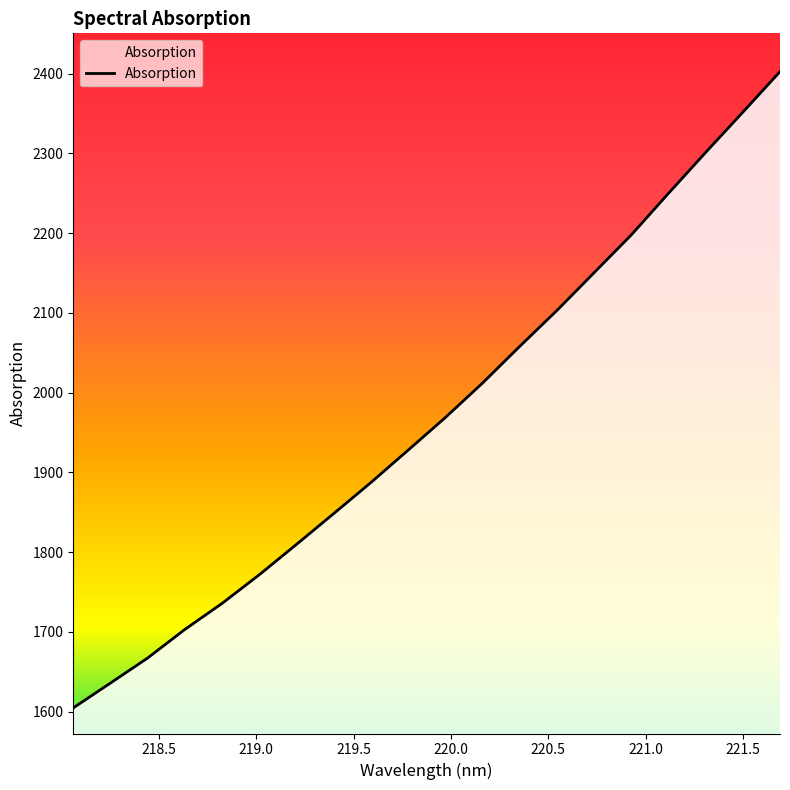

What is the average value?

1969.4